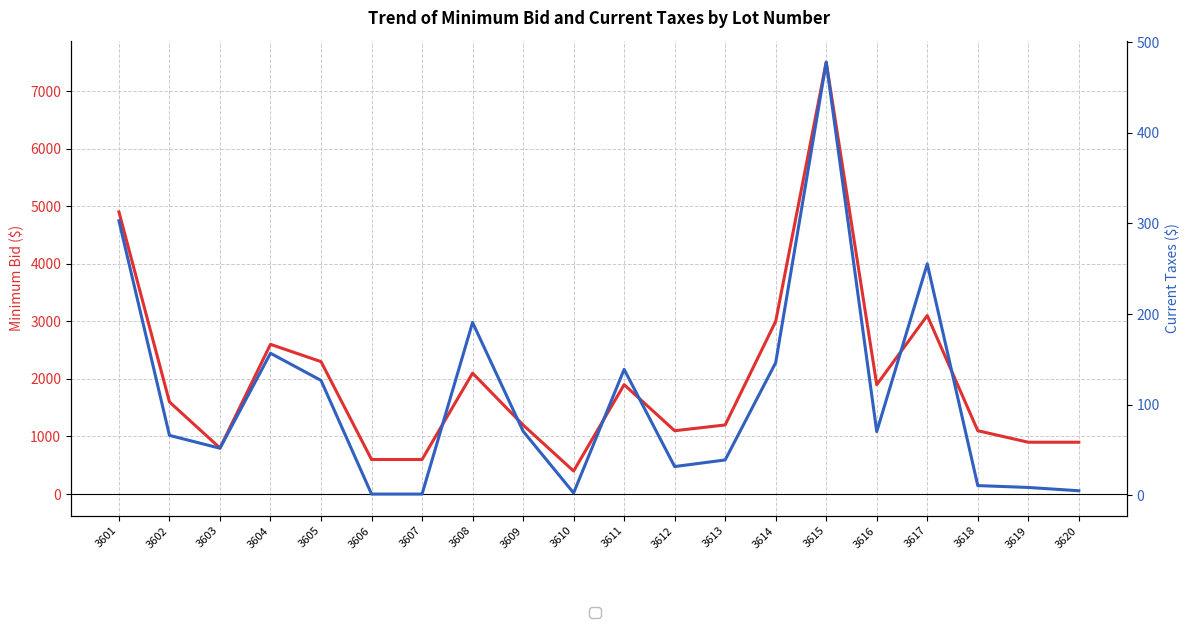

What is the value of the Minimum Bid point at the 8th from the left?

2100.0